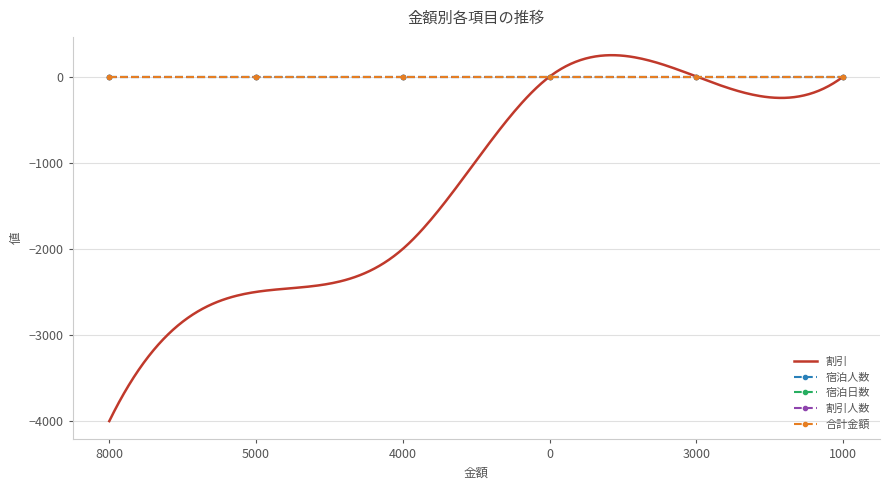

True or false: 割引人数 and 宿泊人数 cross at least once.

False